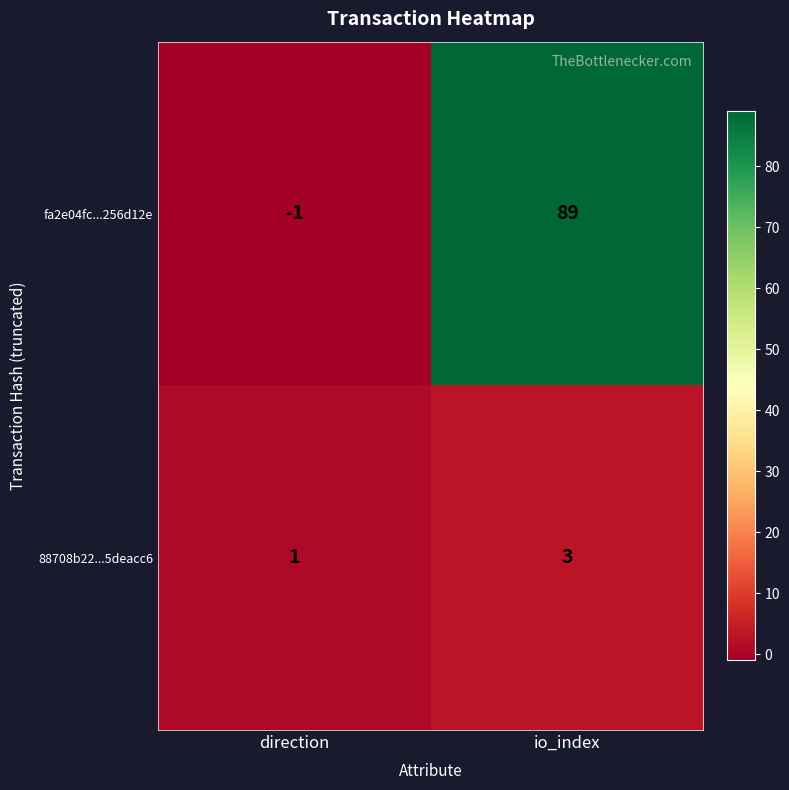

Between direction and io_index, which series saw the biggest shift?

fa2e04fc...256d12e